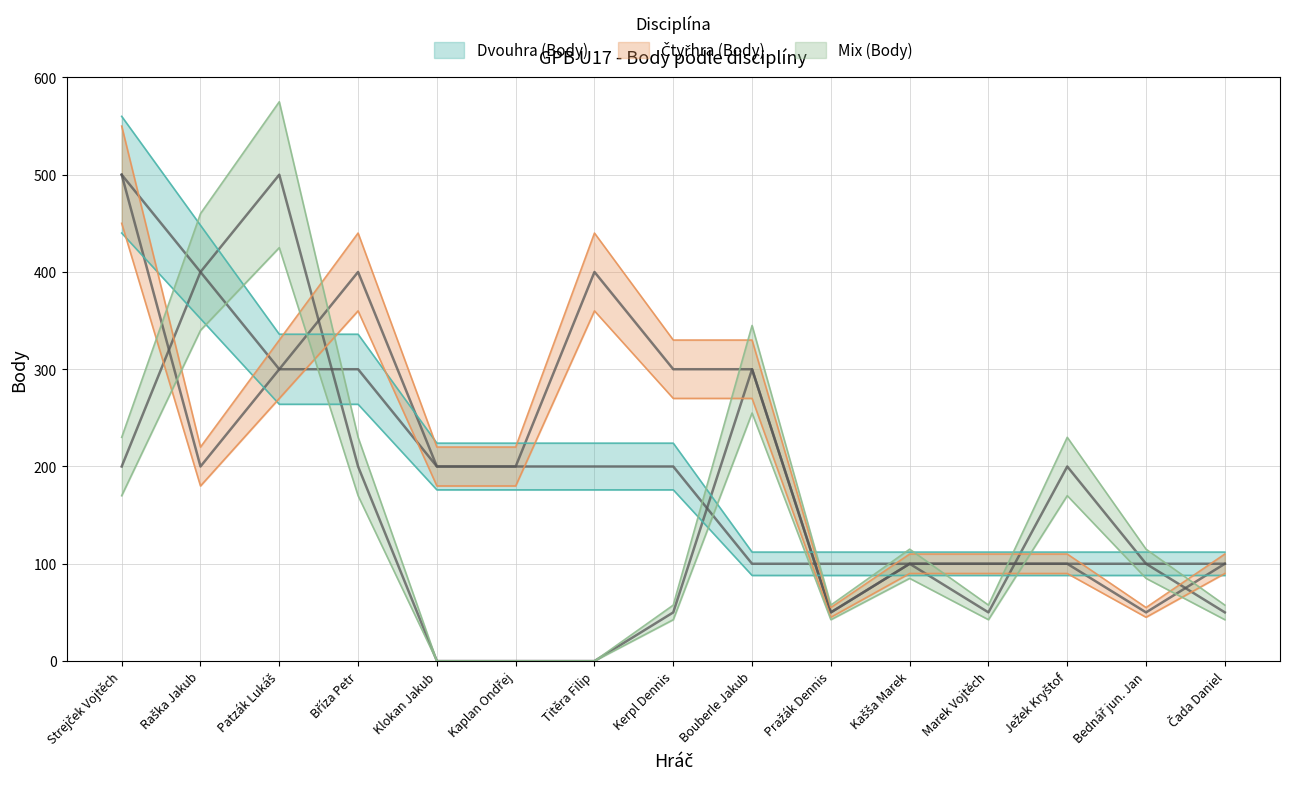

What is the value of the Čtyřhra (Body) point at the 3rd from the left?

300